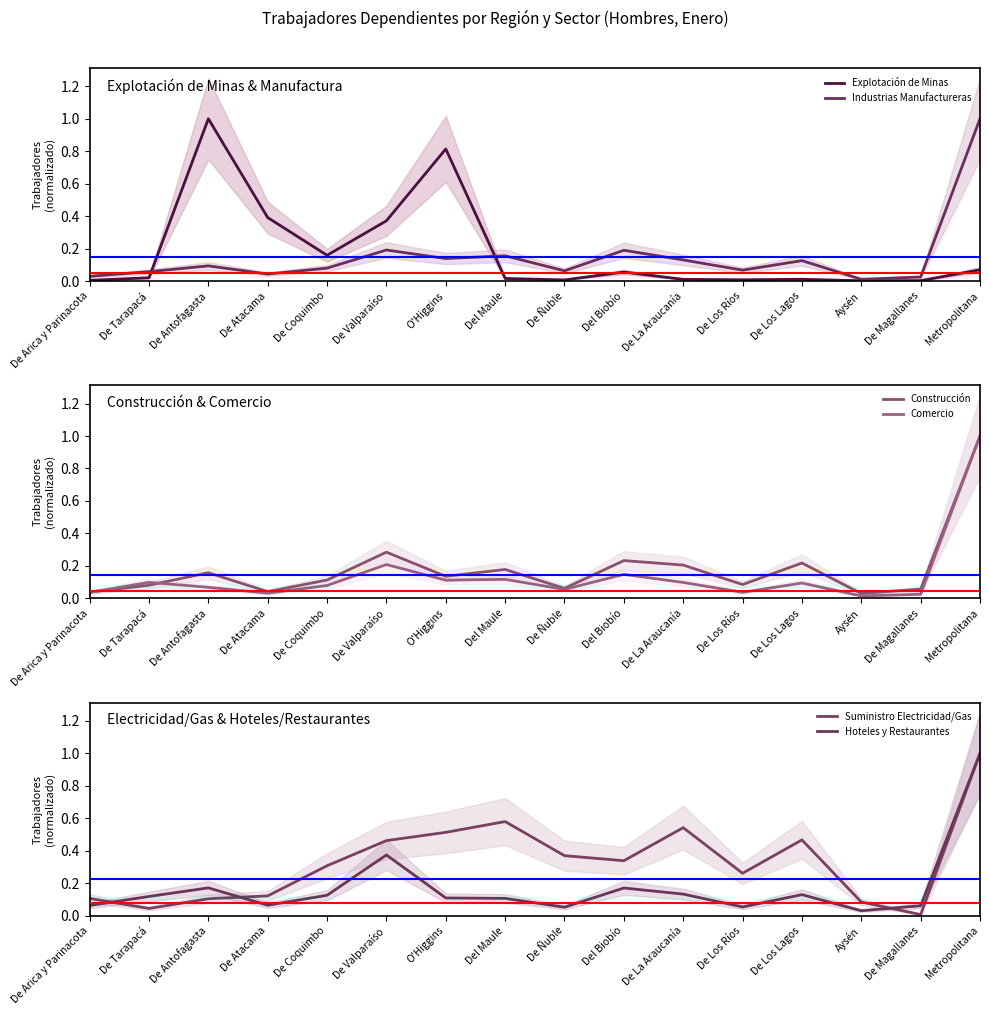

List the labels in order of Hoteles y Restaurantes value, smallest first.

Aysén, De Ñuble, De Los Ríos, De Magallanes, De Arica y Parinacota, De Atacama, Del Maule, O'Higgins, De Tarapacá, De Coquimbo, De Los Lagos, De La Araucanía, Del Biobío, De Antofagasta, De Valparaíso, Metropolitana